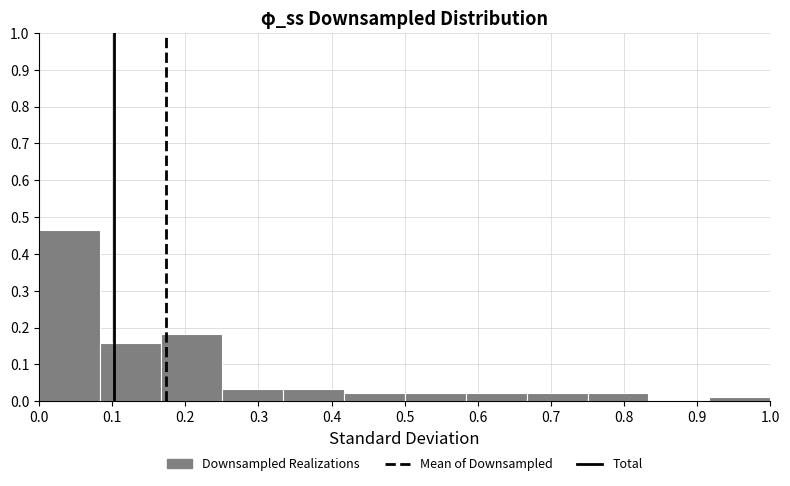

Which range on the x-axis has the tallest bar?

0.00 to 0.08